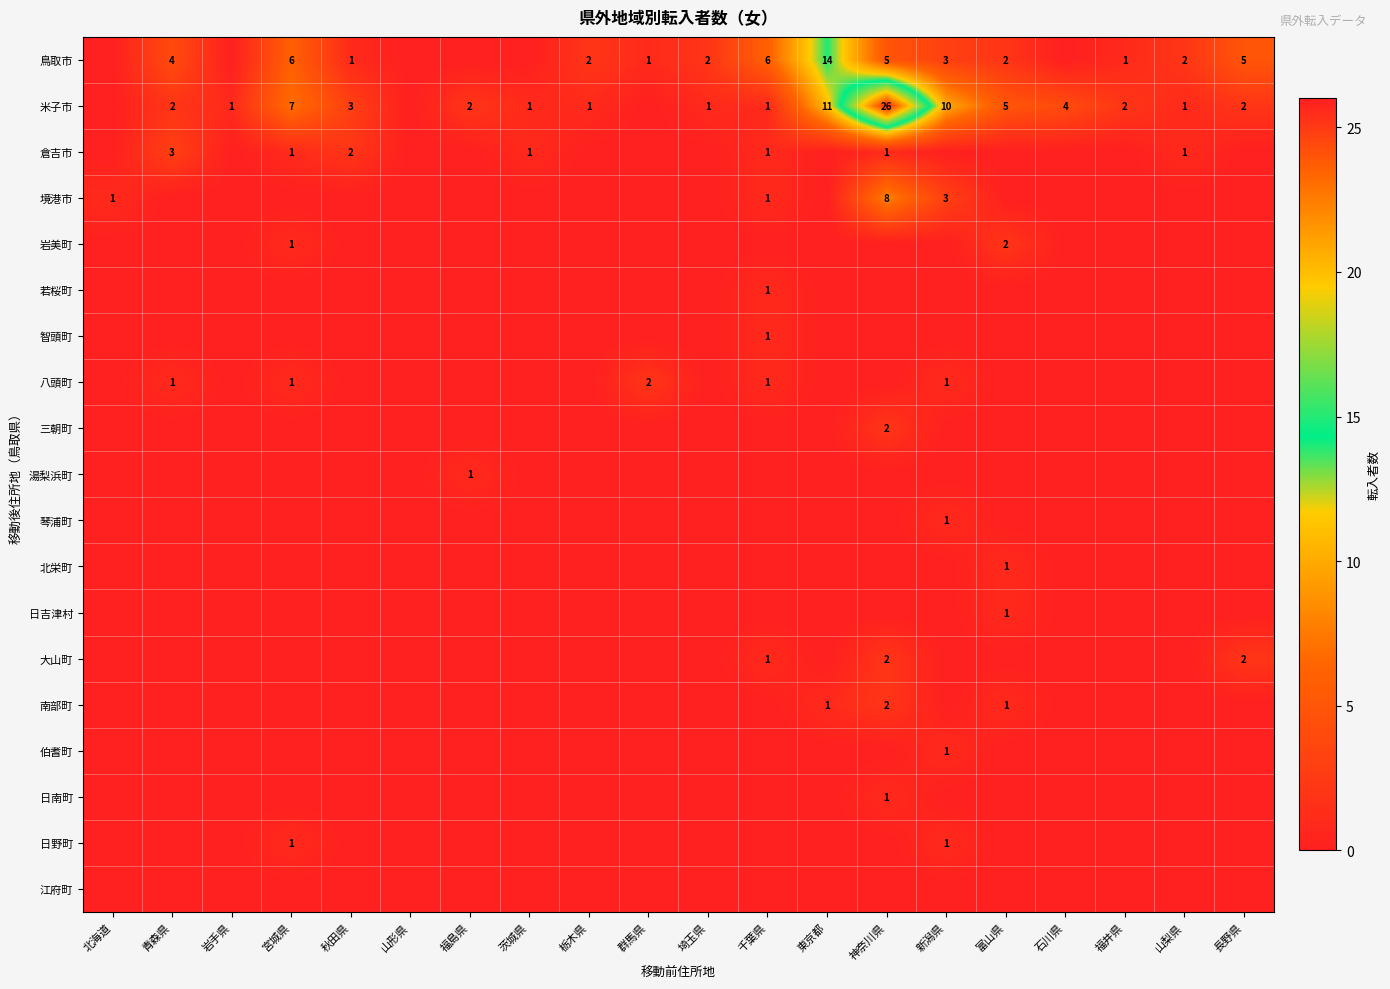

The 日野町 series shows 1 at 宮城県. True or false?

True